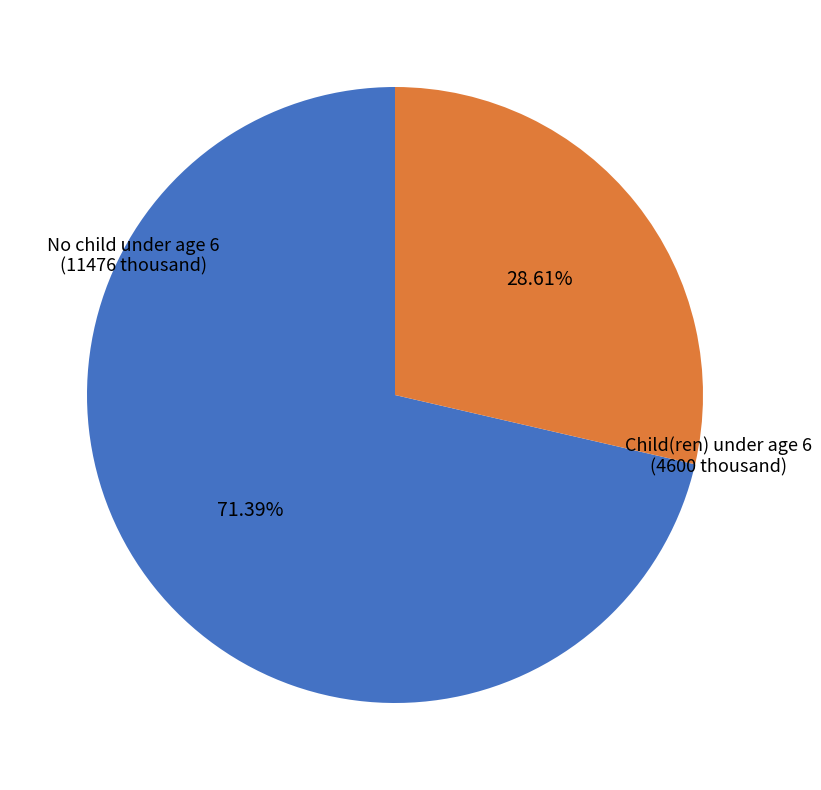

How many slices are in this pie chart?

2